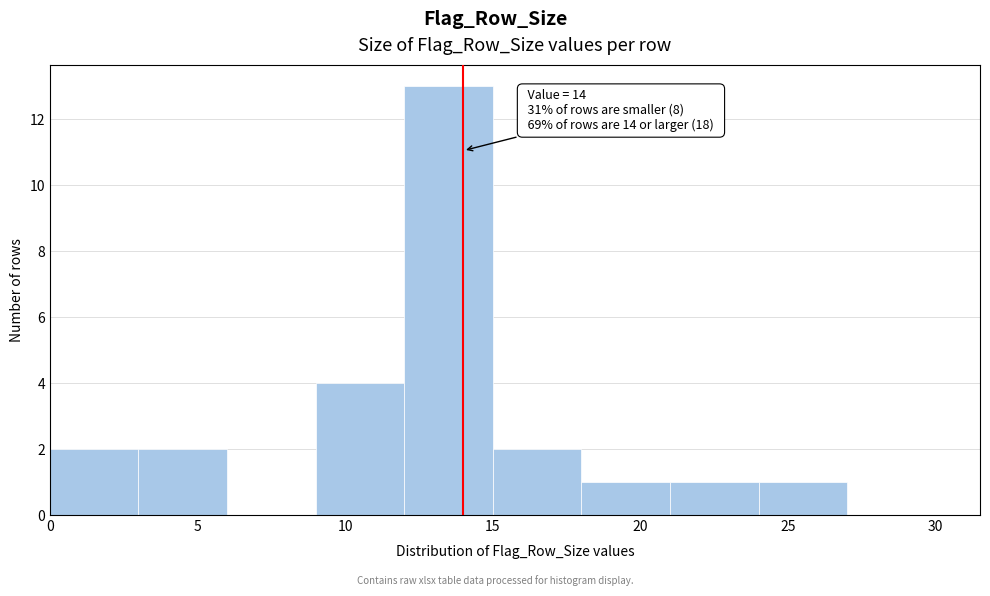

Over which range of the x-axis is the bar tallest?

12 to 15